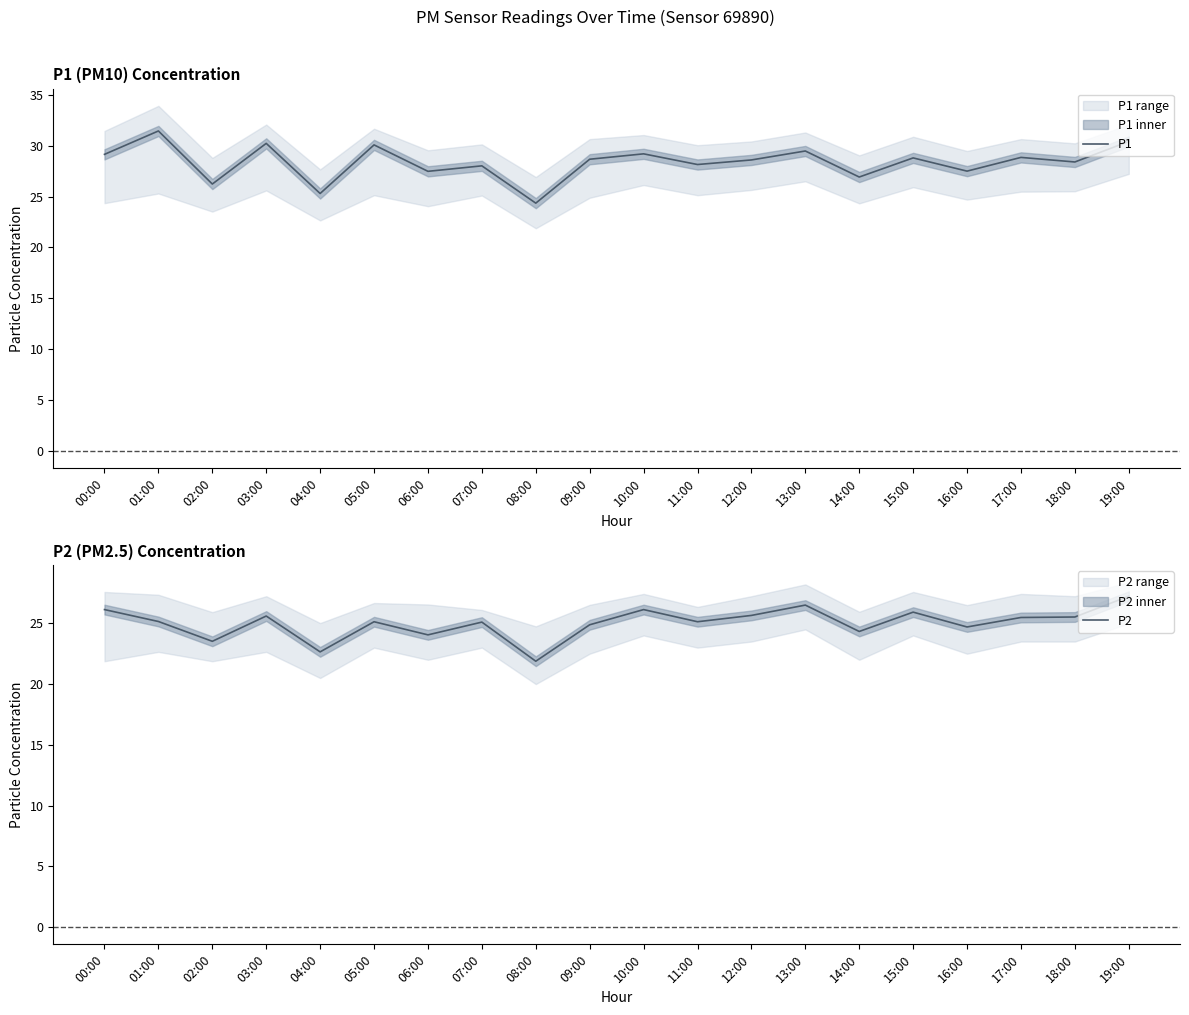

The value of P2 at 04:00 is 30.2. True or false?

False